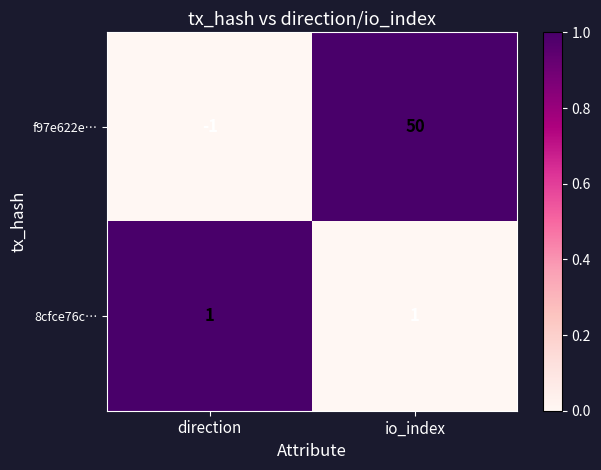

Reading left to right, what are all the values shown in this chart?

f97e622e…: direction=-1	io_index=50
8cfce76c…: direction=1	io_index=1